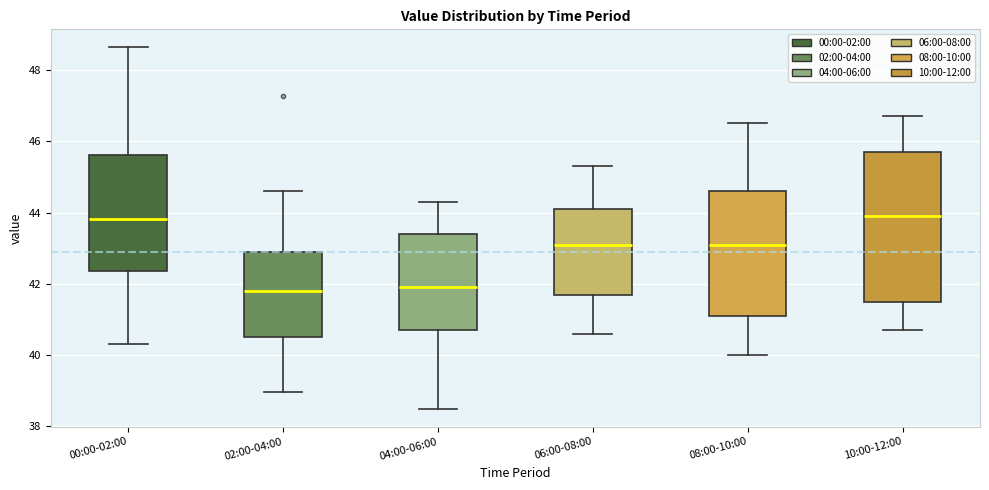

Comparing the boxes themselves (not the whiskers), which one is the tallest?

10:00-12:00